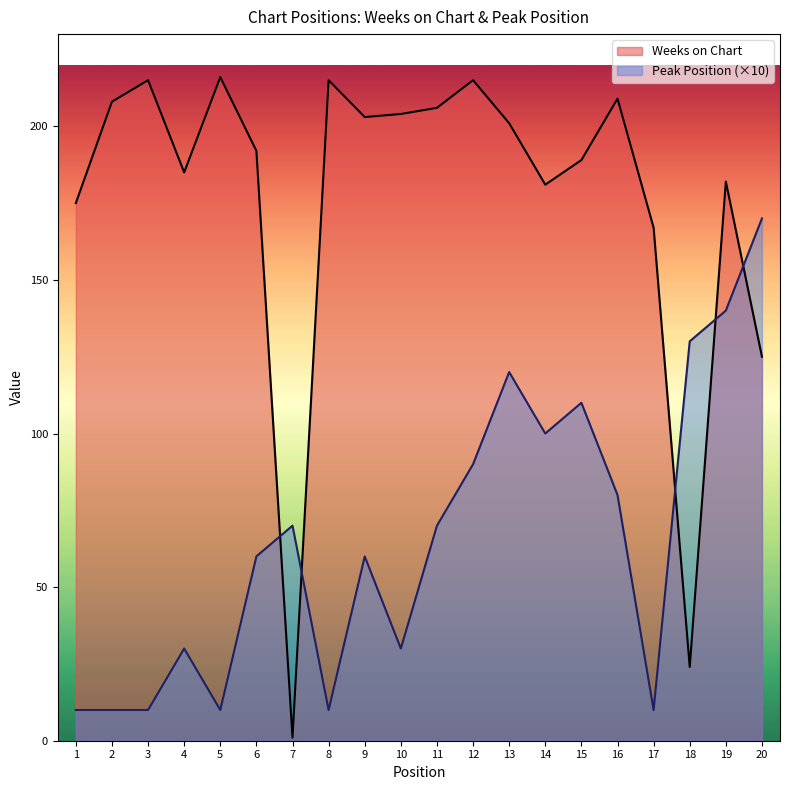

What is the difference between the maximum and minimum values in the Weeks on Chart series?

215